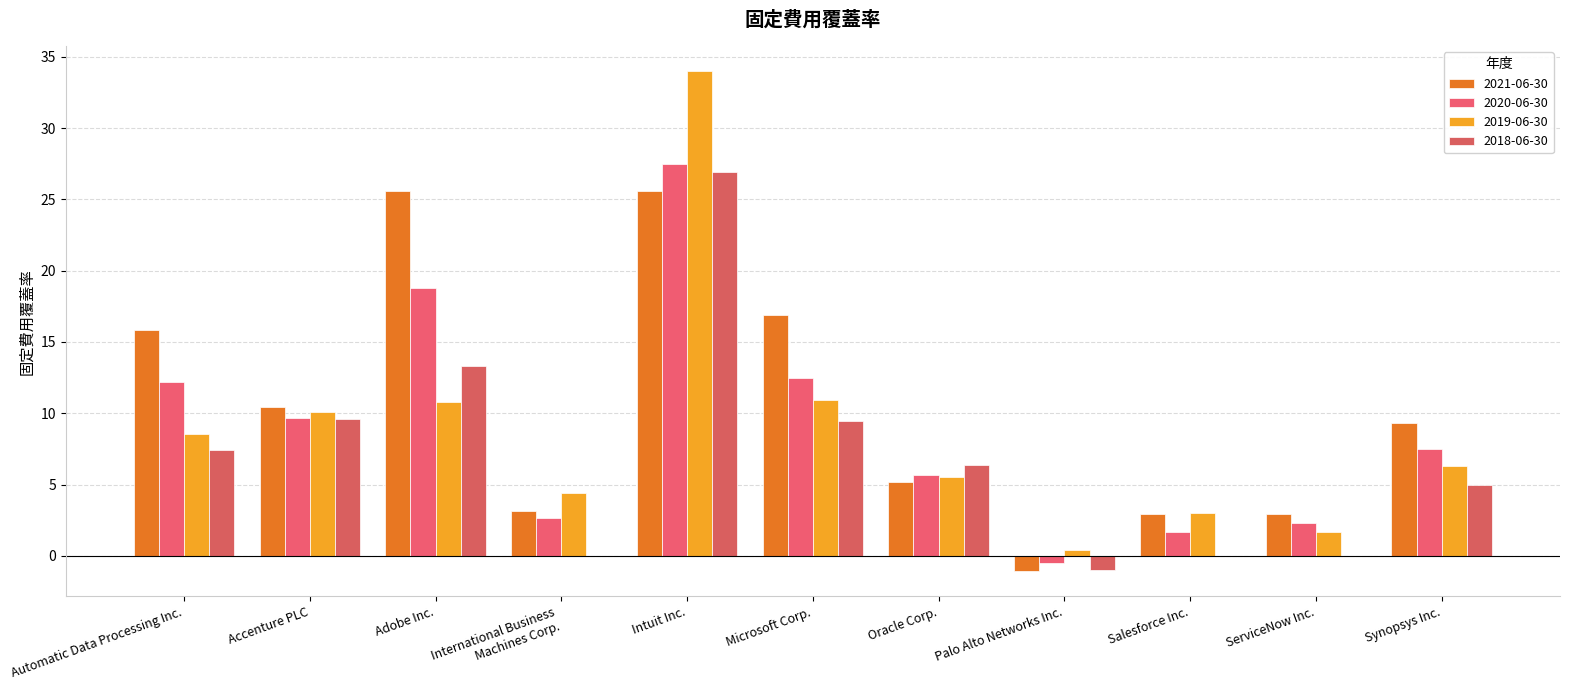

Reading left to right, what are all the values shown in this chart?

2021-06-30: Automatic Data Processing Inc.=15.8	Accenture PLC=10.4	Adobe Inc.=25.6	International Business
Machines Corp.=3.1	Intuit Inc.=25.6	Microsoft Corp.=16.9	Oracle Corp.=5.2	Palo Alto Networks Inc.=-1.1	Salesforce Inc.=2.9	ServiceNow Inc.=3.0	Synopsys Inc.=9.3
2020-06-30: Automatic Data Processing Inc.=12.2	Accenture PLC=9.7	Adobe Inc.=18.8	International Business
Machines Corp.=2.6	Intuit Inc.=27.5	Microsoft Corp.=12.4	Oracle Corp.=5.7	Palo Alto Networks Inc.=-0.5	Salesforce Inc.=1.7	ServiceNow Inc.=2.3	Synopsys Inc.=7.5
2019-06-30: Automatic Data Processing Inc.=8.5	Accenture PLC=10.1	Adobe Inc.=10.8	International Business
Machines Corp.=4.4	Intuit Inc.=34.0	Microsoft Corp.=10.9	Oracle Corp.=5.5	Palo Alto Networks Inc.=0.4	Salesforce Inc.=3.0	ServiceNow Inc.=1.7	Synopsys Inc.=6.3
2018-06-30: Automatic Data Processing Inc.=7.4	Accenture PLC=9.6	Adobe Inc.=13.3	International Business
Machines Corp.=0.0	Intuit Inc.=26.9	Microsoft Corp.=9.4	Oracle Corp.=6.4	Palo Alto Networks Inc.=-1.0	Salesforce Inc.=0.0	ServiceNow Inc.=0.0	Synopsys Inc.=5.0